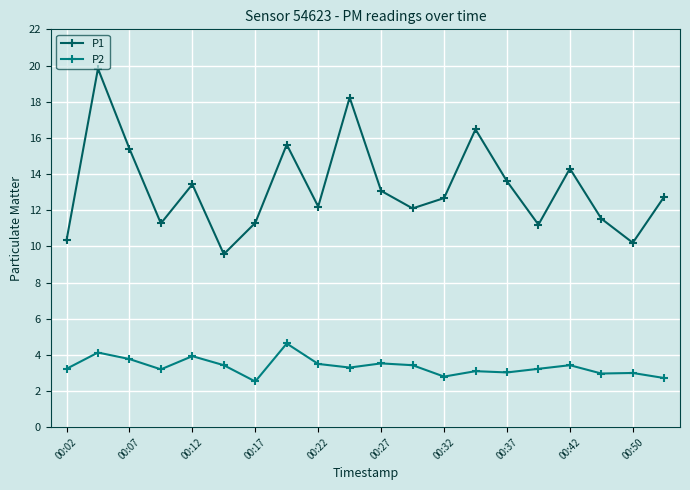

Rank the series by their maximum value, from highest to lowest.

P1, P2